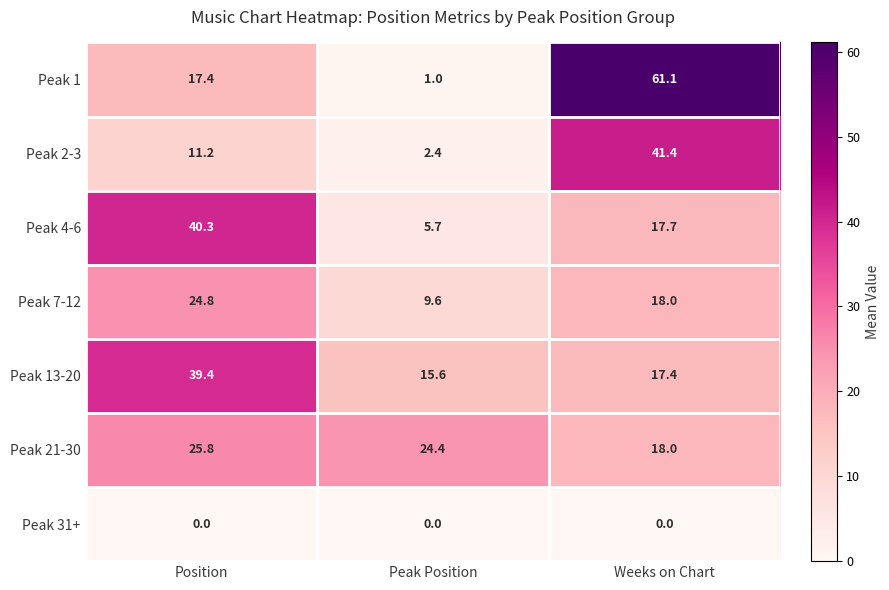

The value of Peak 2-3 at Position is 11.2. True or false?

True